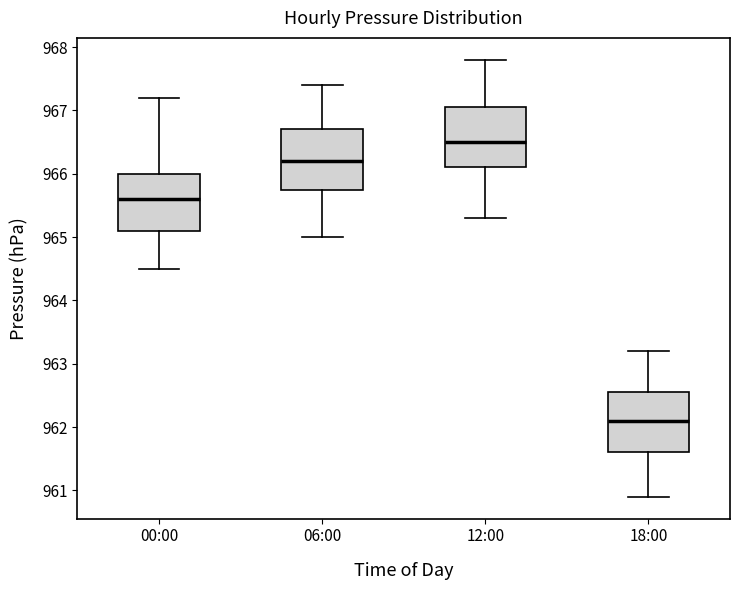

Where is the upper edge of the box for 06:00 on the y-axis? The values are not printed on the chart, so give them approximately, as read against the axis.

966.7